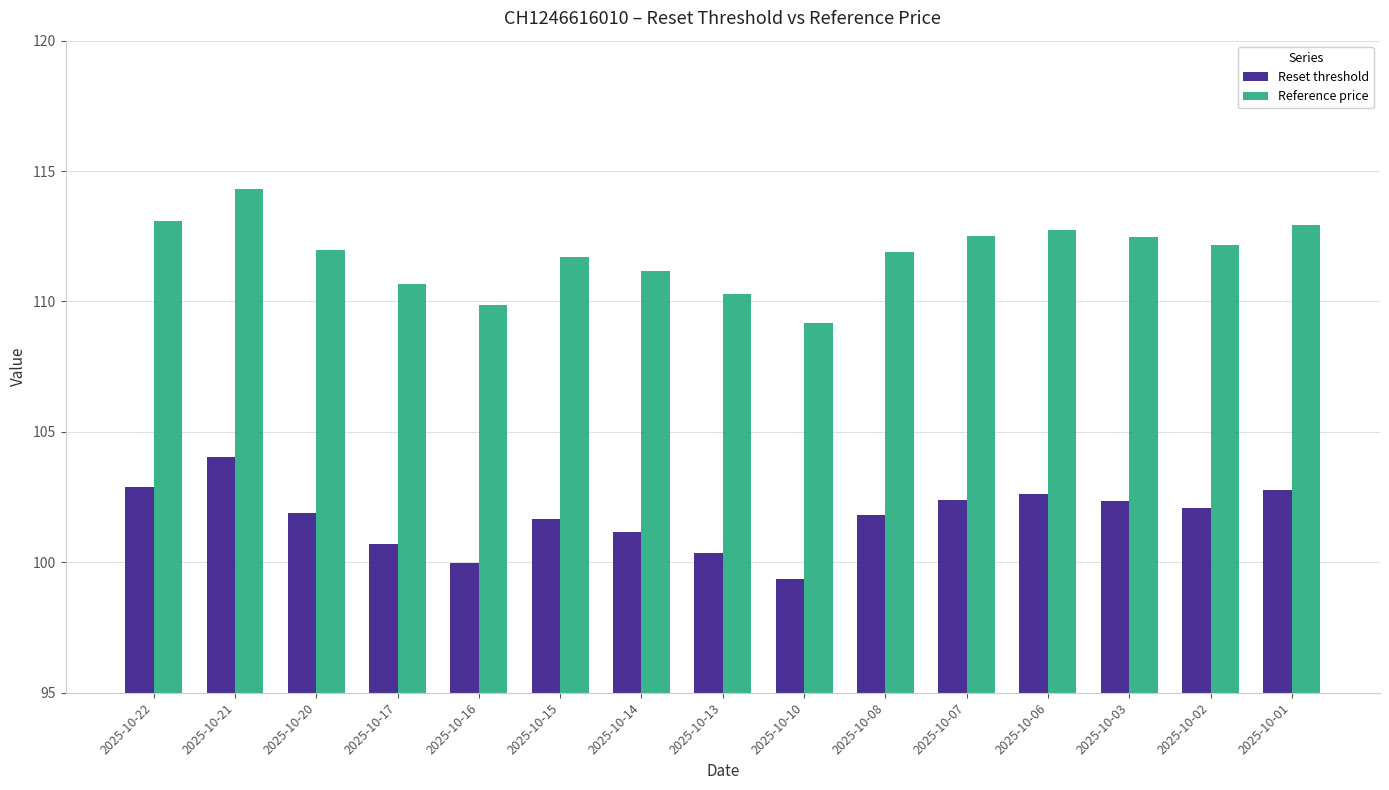

Which series has the widest spread of values?

Reference price